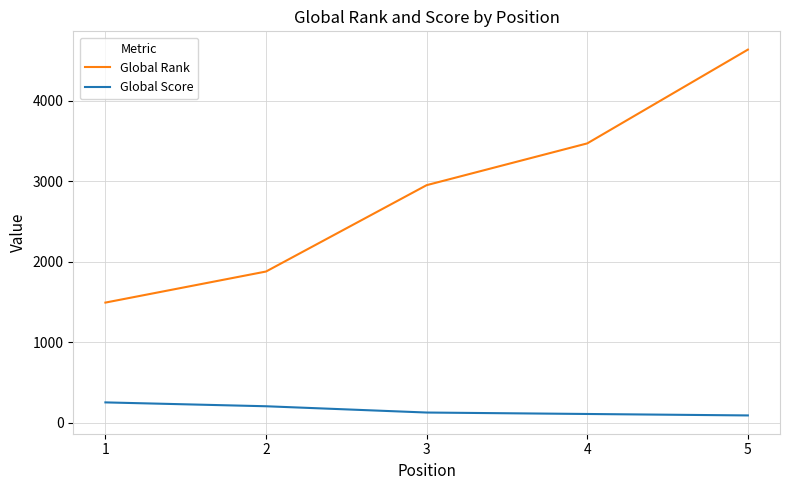

Is the value of Global Rank at 3 greater than the value of Global Score at 4?

Yes